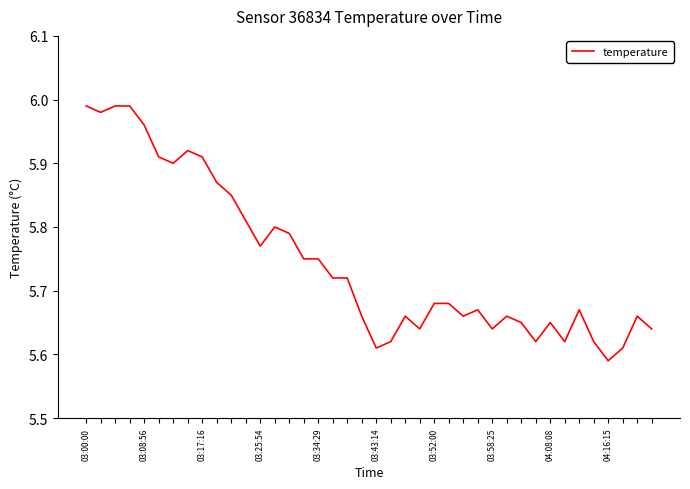

What is the difference between the maximum and minimum values?

0.4